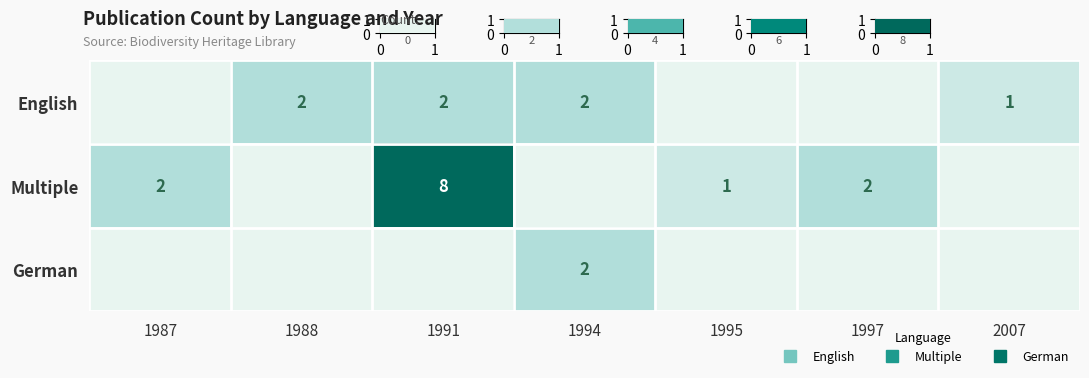

Is the value of English at 1997 greater than the value of Multiple at 2007?

No